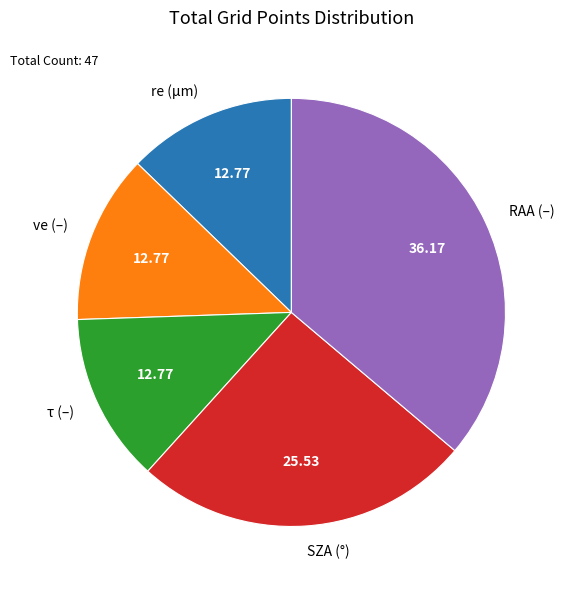

Is there any slice that represents more than half of the pie?

No